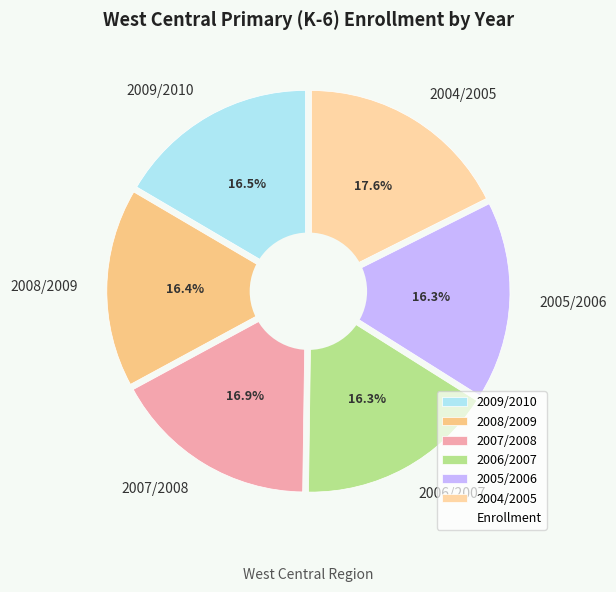

What percentage is the 2007/2008 slice, to the nearest percent?

17%